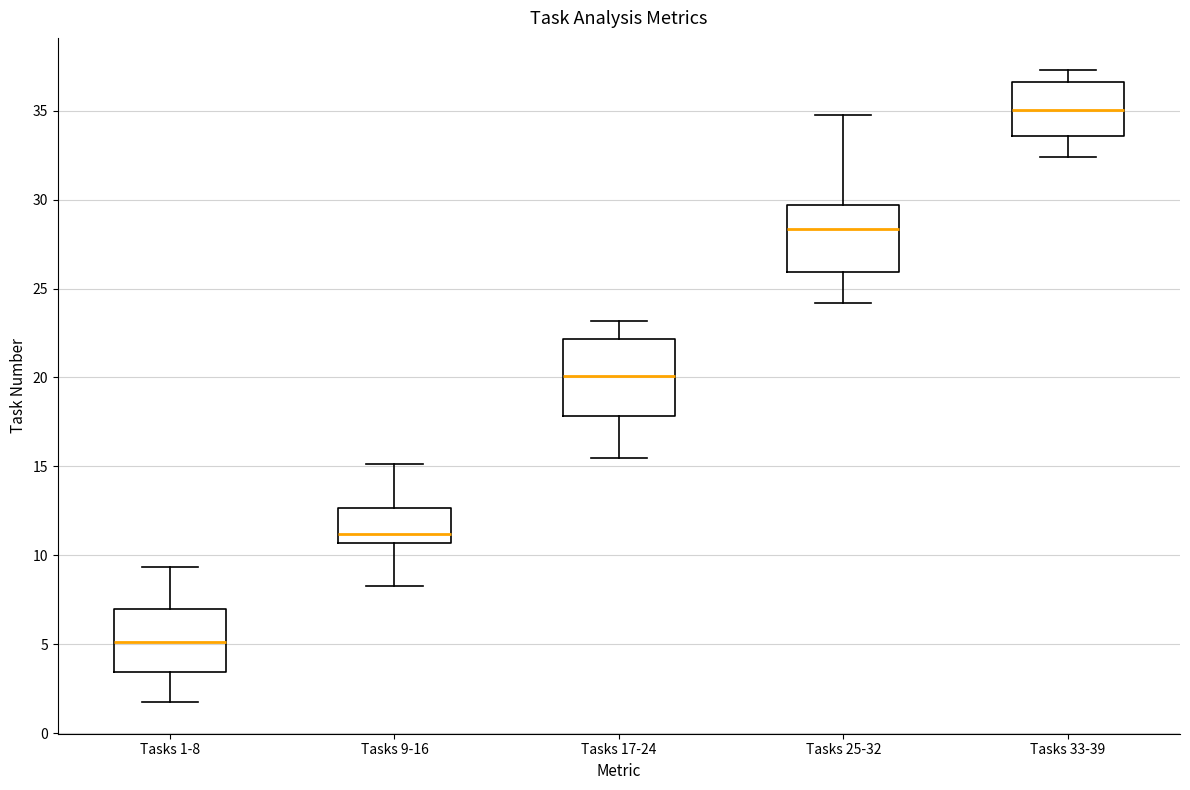

Reading left to right, read every box against the y-axis: the position of its median line, the range the box covers, and the ends of its whiskers. The values are not printed on the chart, so give them approximately, as read against the axis.

Tasks 1-8: median 5.0, box 3.5 to 7.0, whiskers 1.5 to 9.5
Tasks 9-16: median 11.0, box 10.5 to 12.5, whiskers 8.5 to 15.0
Tasks 17-24: median 20.0, box 18.0 to 22.0, whiskers 15.5 to 23.0
Tasks 25-32: median 28.5, box 26.0 to 29.5, whiskers 24.0 to 35.0
Tasks 33-39: median 35.0, box 33.5 to 36.5, whiskers 32.5 to 37.5